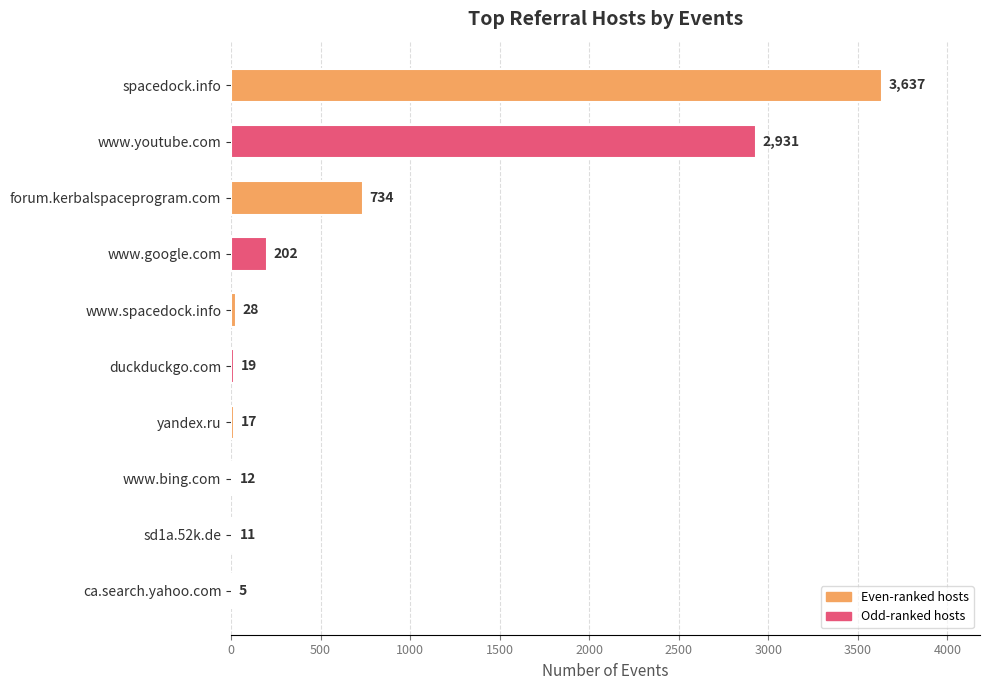

What is the sum of all values?

7596